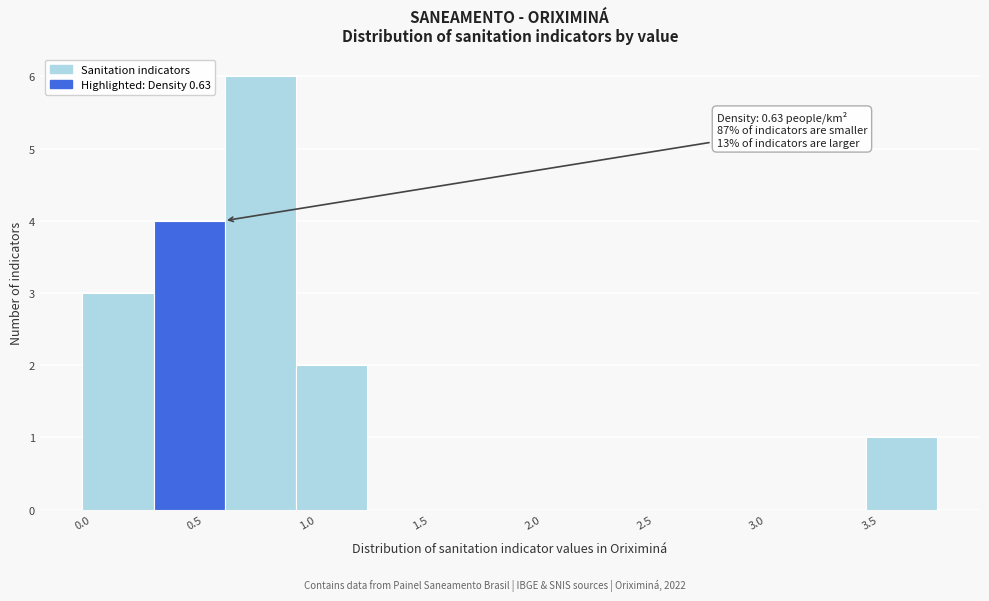

Over which range of the x-axis is the bar tallest?

0.65 to 0.95